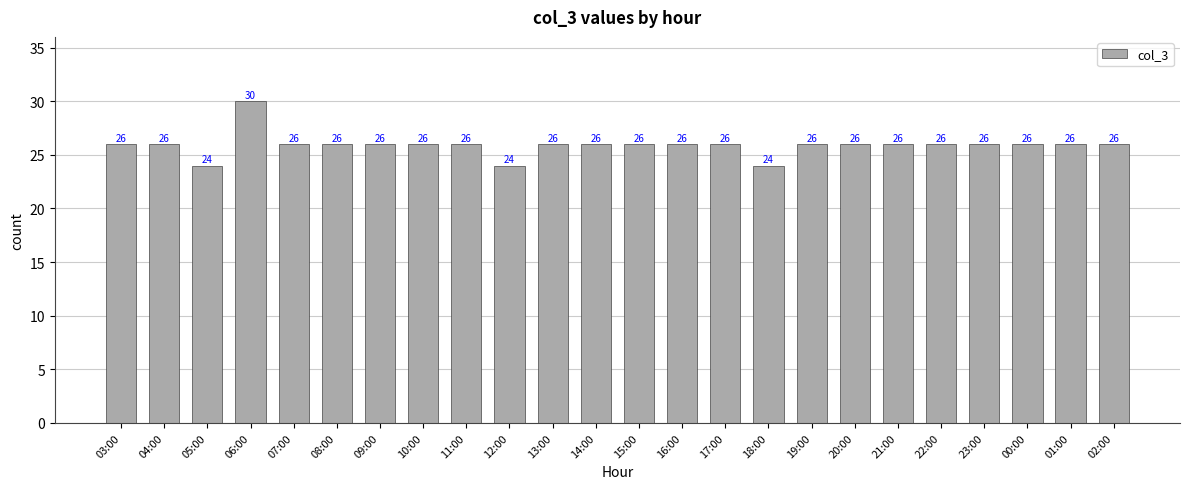

Count the number of categories in the chart.

24